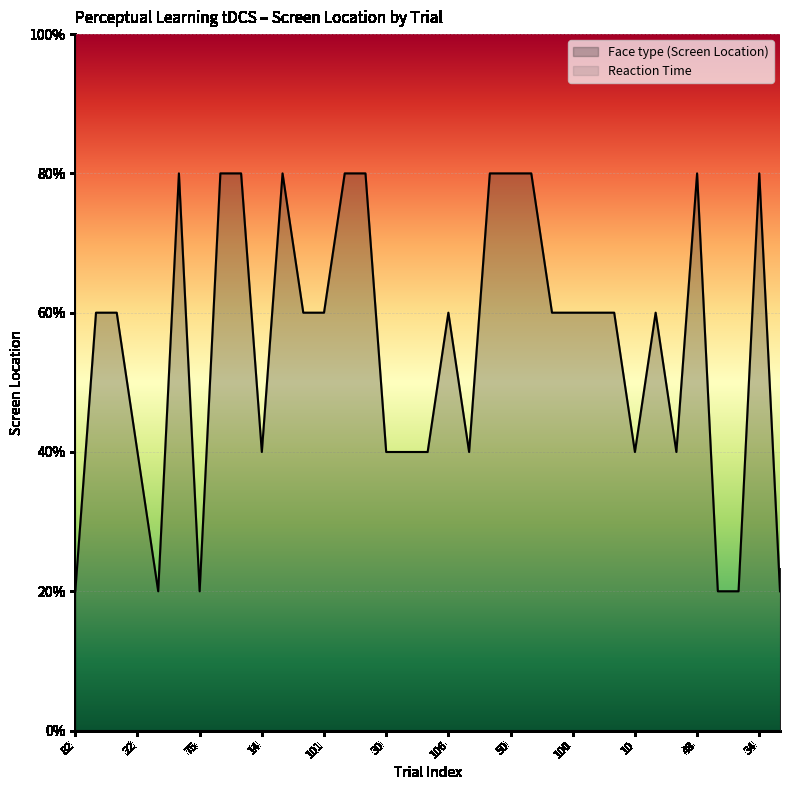

What position from the right is 107?

33